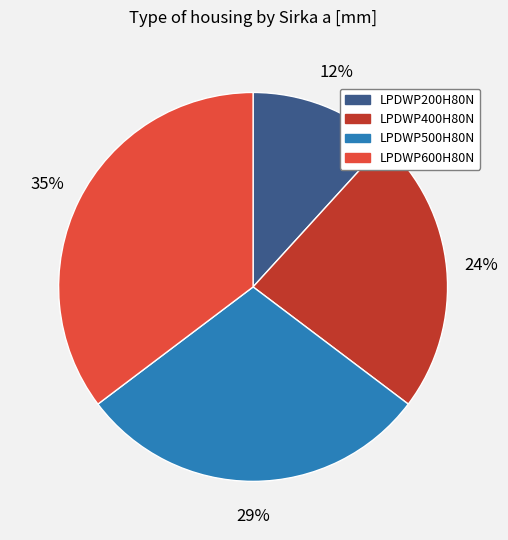

Rank the categories by value from highest to lowest.

LPDWP600H80N, LPDWP500H80N, LPDWP400H80N, LPDWP200H80N